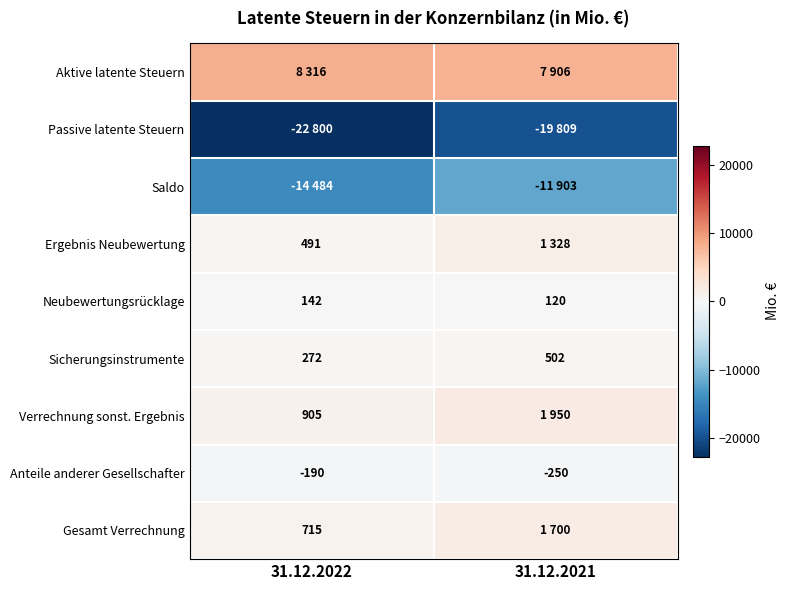

Count the number of data series in this chart.

9